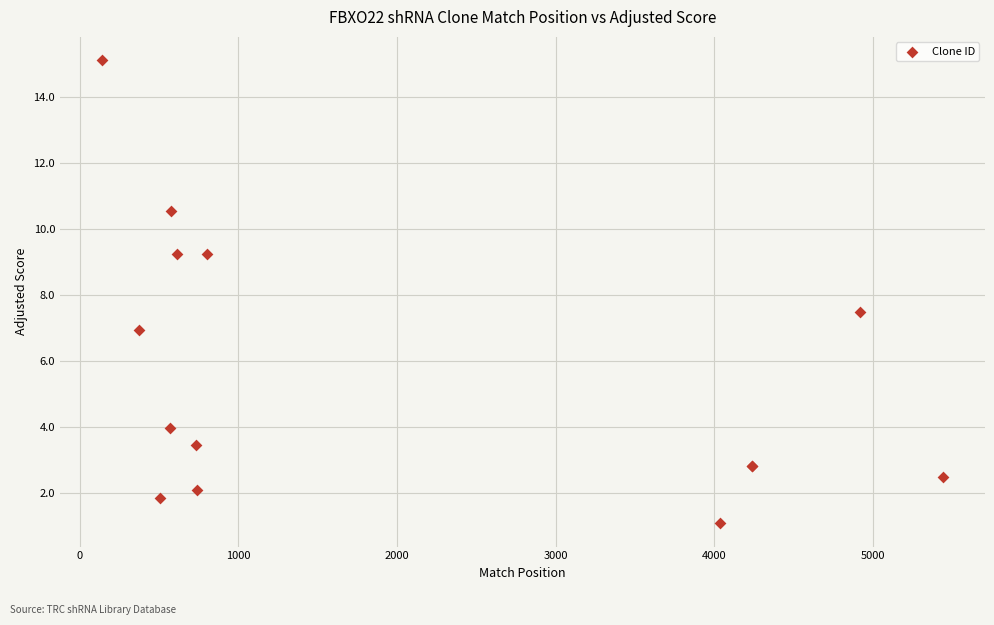

What Y value in the scatter plot is closest to 8?

7.5